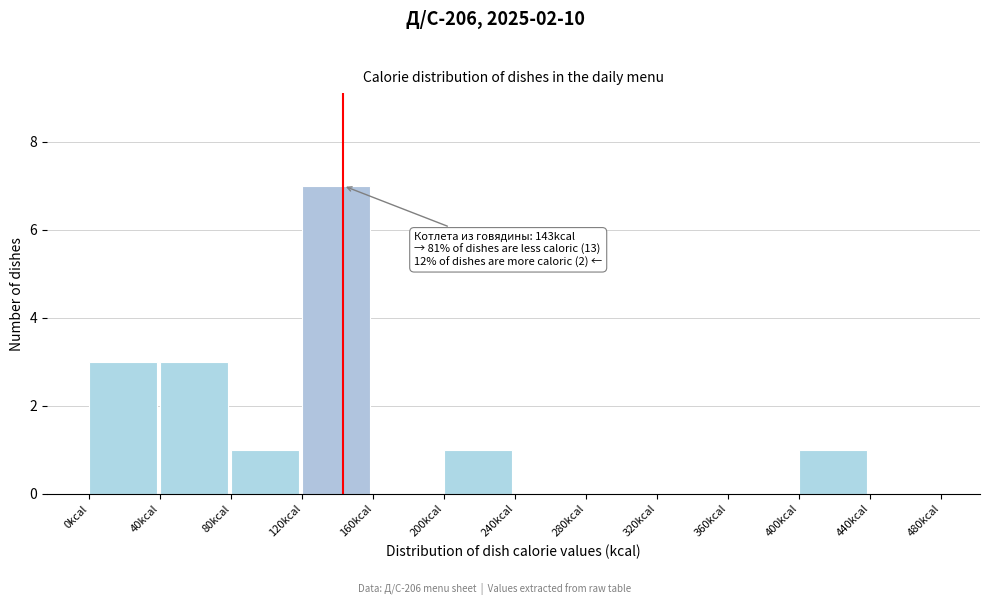

Which range on the x-axis has the tallest bar?

120 to 160